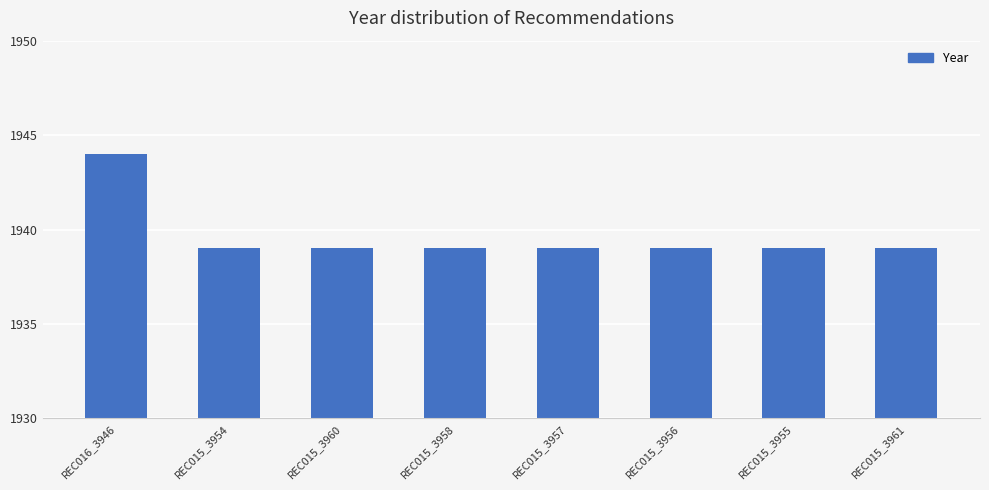

What position from the left is REC015_3961?

8